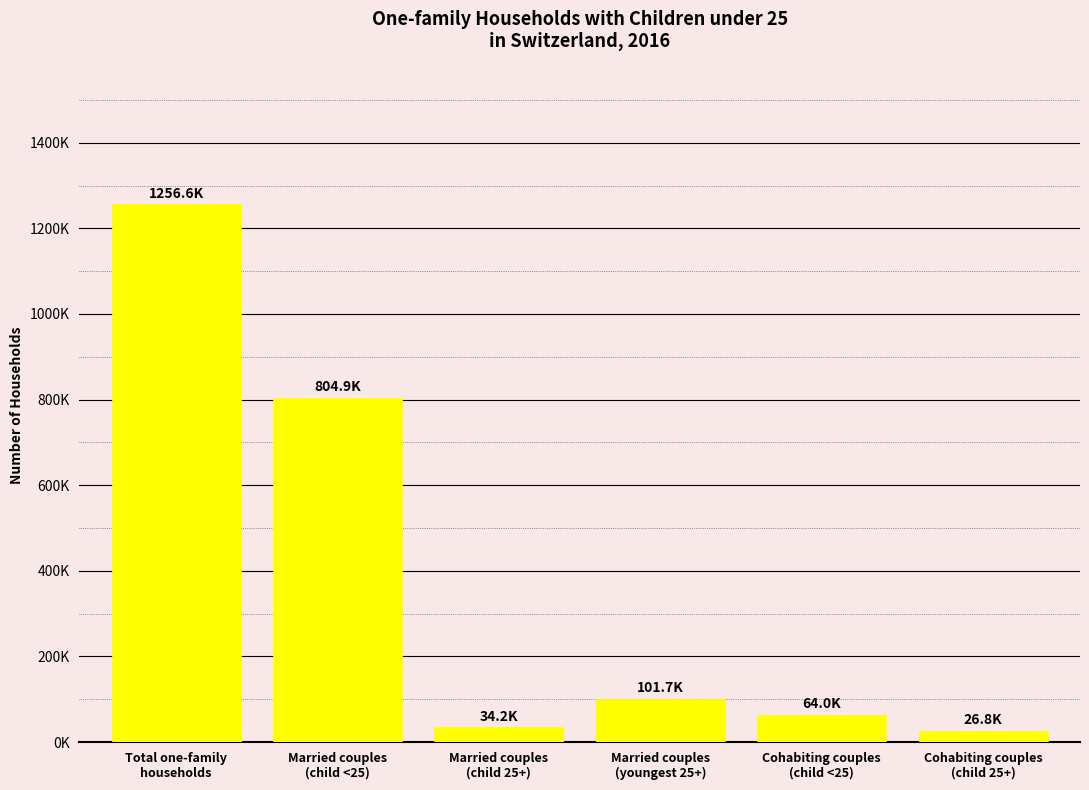

Does the chart contain any negative values?

No